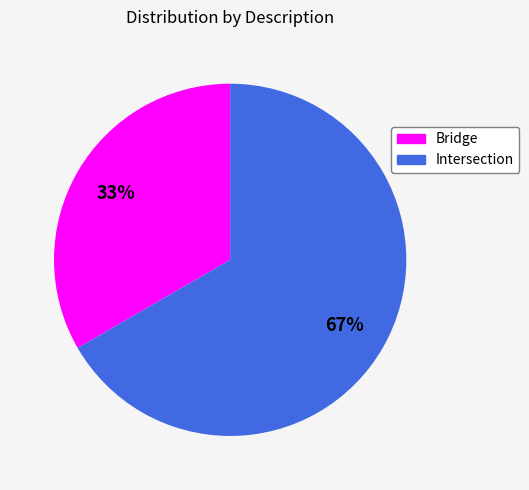

The Bridge slice represents 28% of the pie. True or false?

False